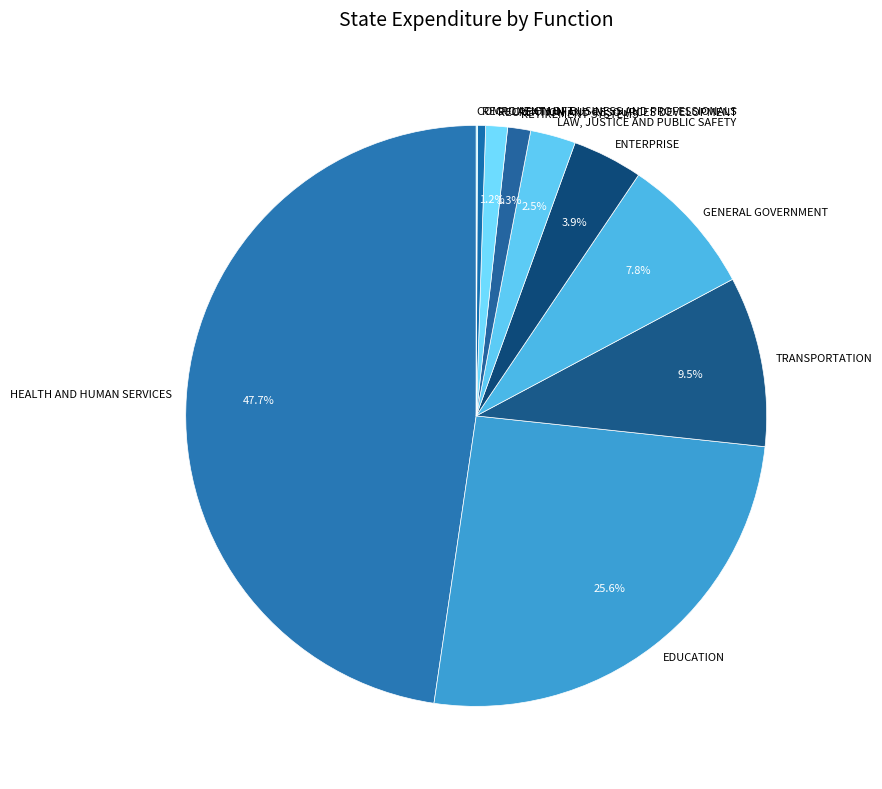

Is there a majority slice in this chart?

No